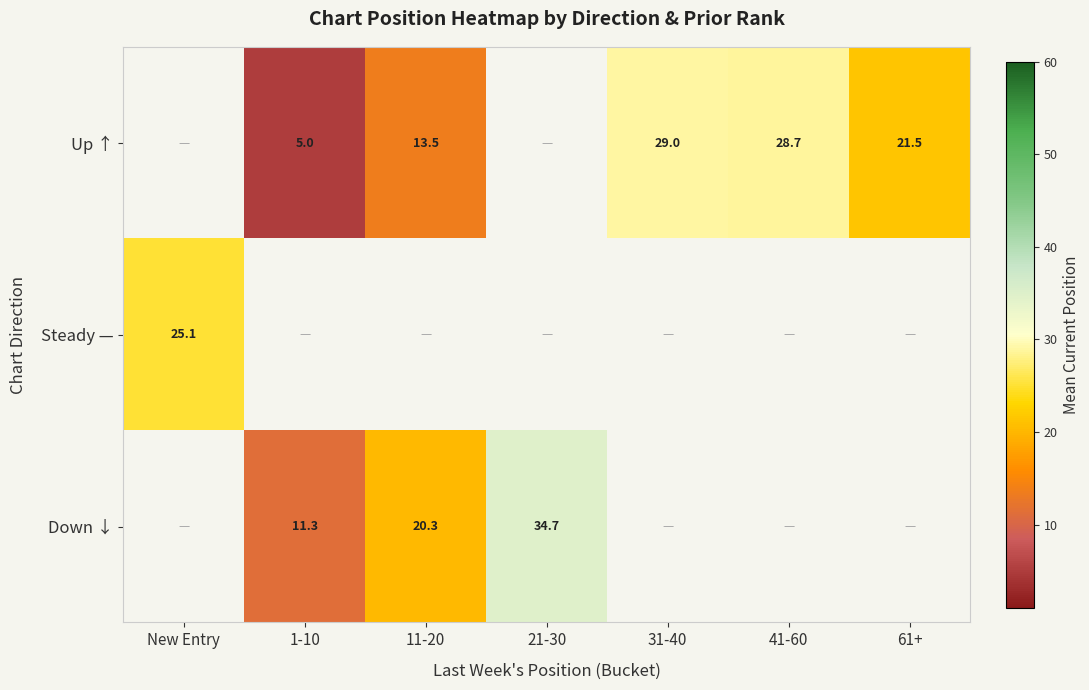

The value of Down ↓ at 11-20 is 31.1. True or false?

False